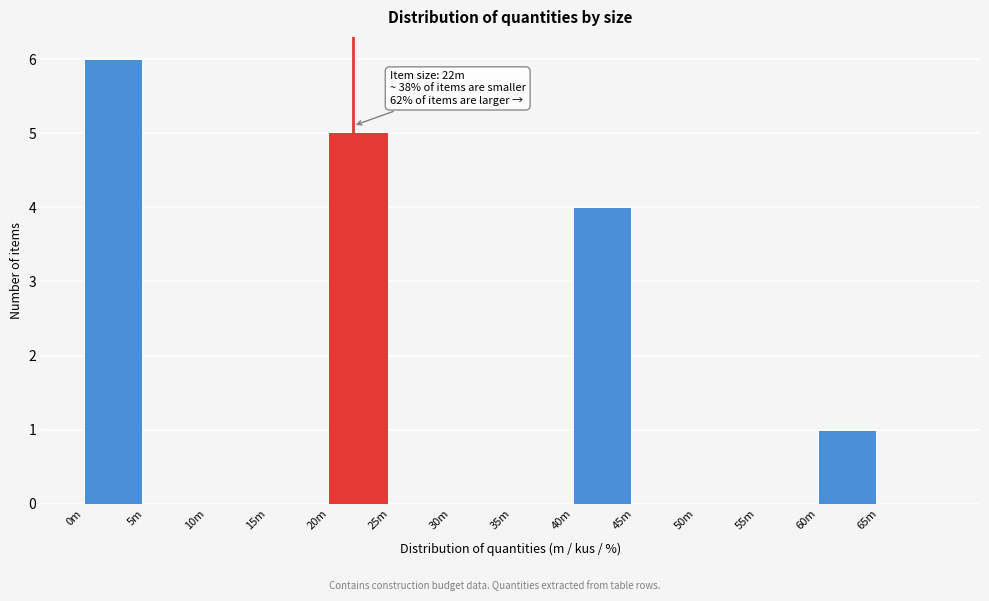

Reading left to right, extract all data points from this chart.

0m=6	5m=0	10m=0	15m=0	20m=5	25m=0	30m=0	35m=0	40m=4	45m=0	50m=0	55m=0	60m=1	65m=0